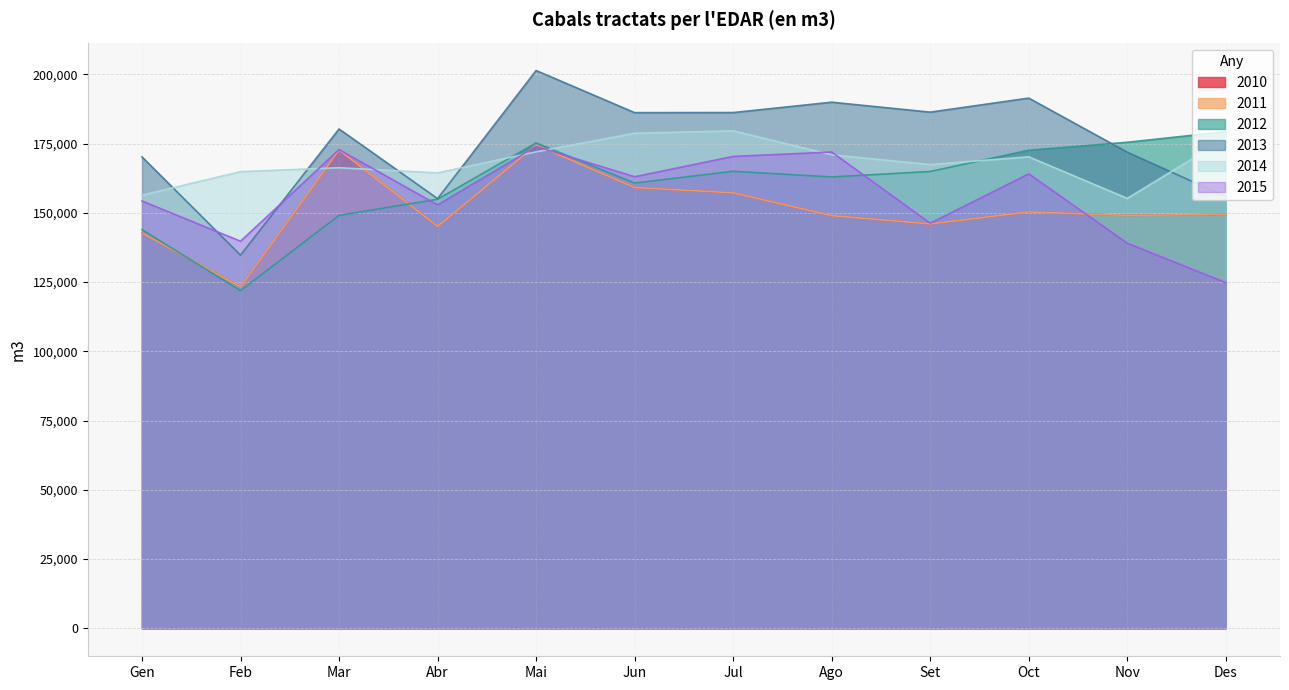

What position from the right is Nov?

2